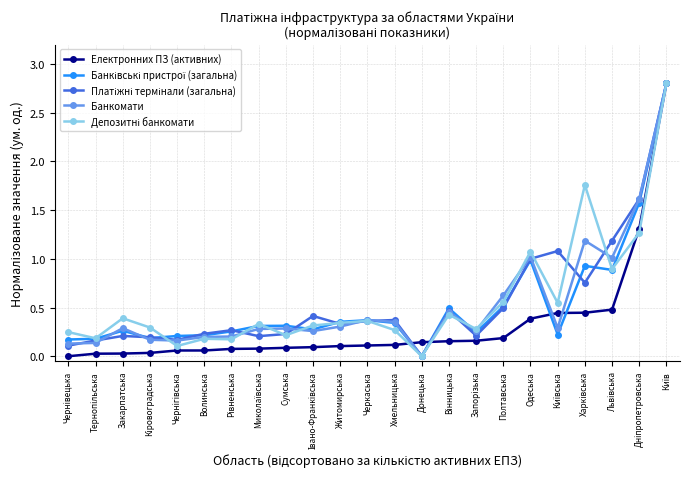

The value of Електронних ПЗ (активних) at Донецька is 0.0. True or false?

False